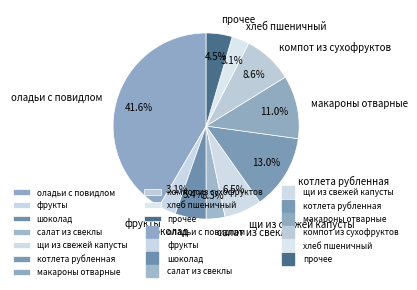

What percentage is NOT represented by прочее?

95.5%